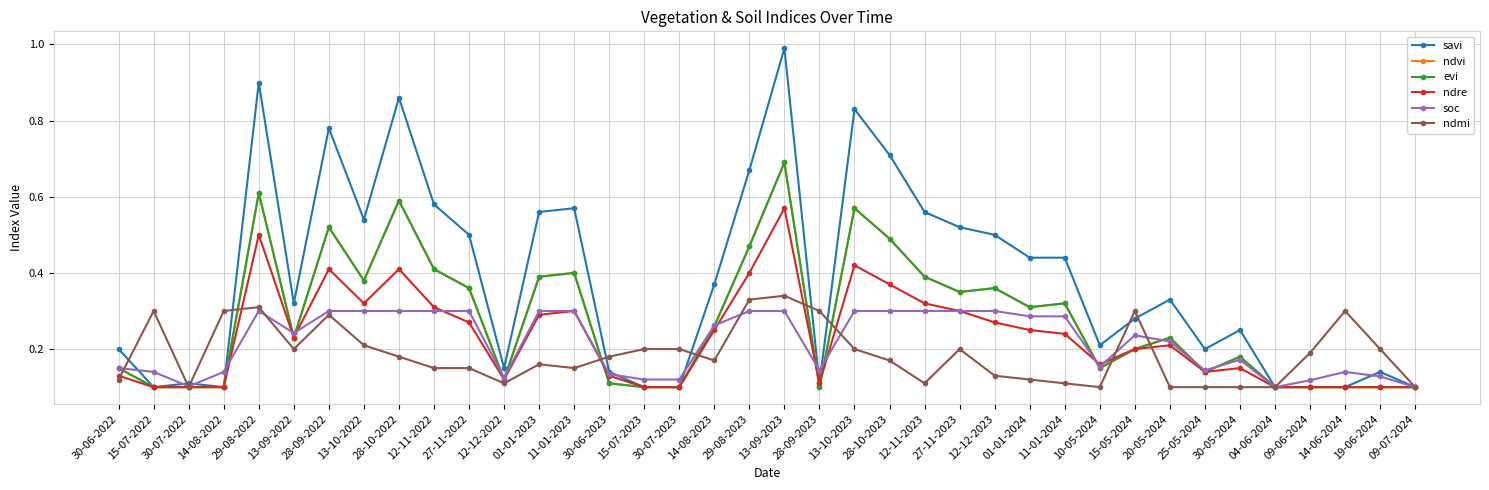

Which category has the highest value in the ndre series?

13-09-2023